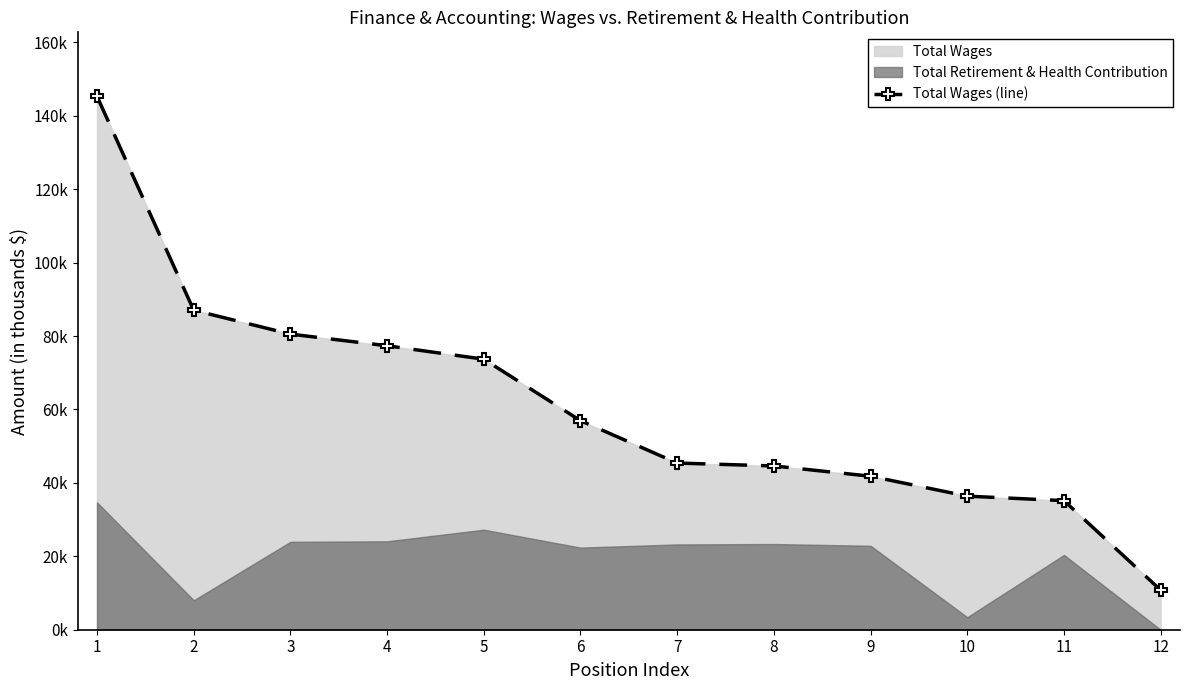

Rank the categories by value from lowest to highest.

12, 11, 10, 9, 8, 7, 6, 5, 4, 3, 2, 1